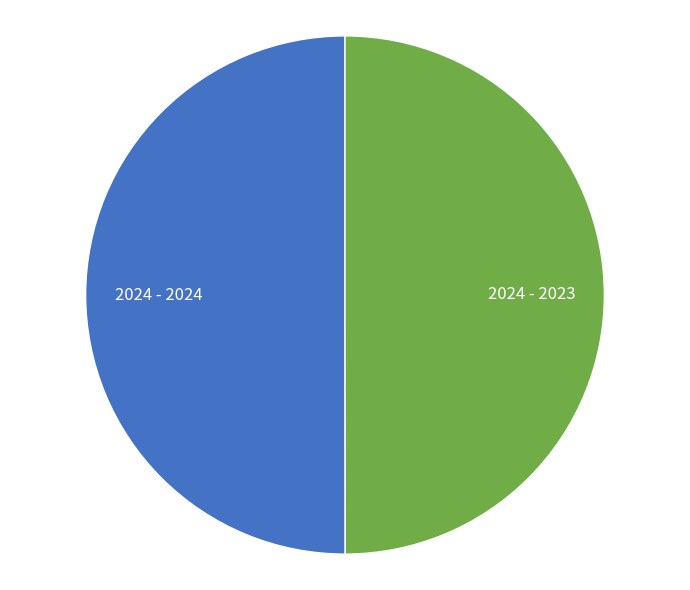

The 2024 - 2023 slice represents 50% of the pie. True or false?

True